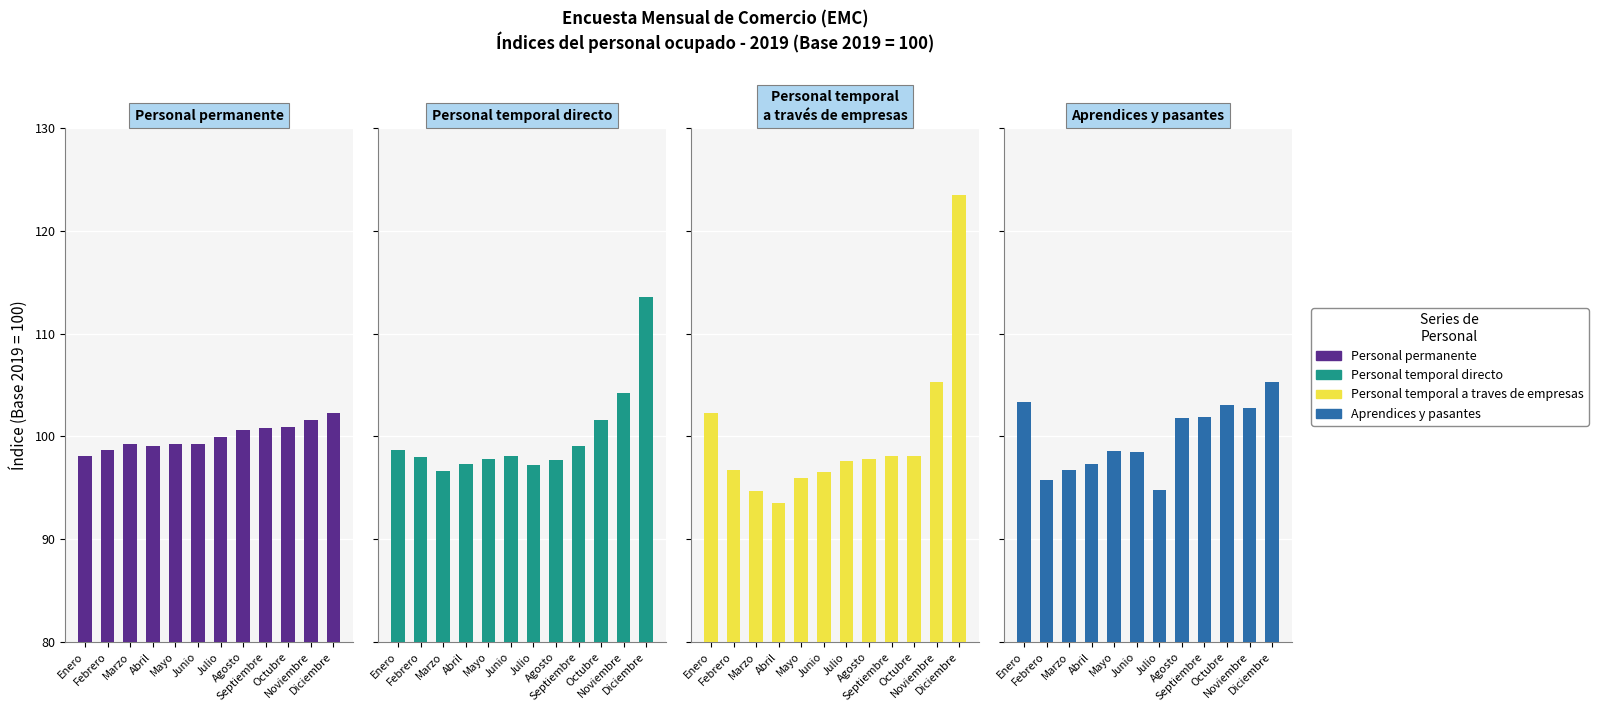

What are all the series names shown in the legend?

Personal permanente, Personal temporal directo, Personal temporal a traves de empresas, Aprendices y pasantes